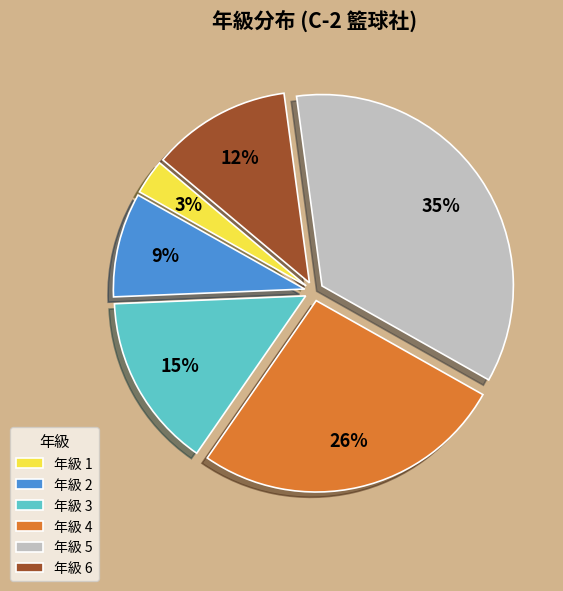

To the nearest percent, what is the difference between the largest and smallest slice percentages?

32%